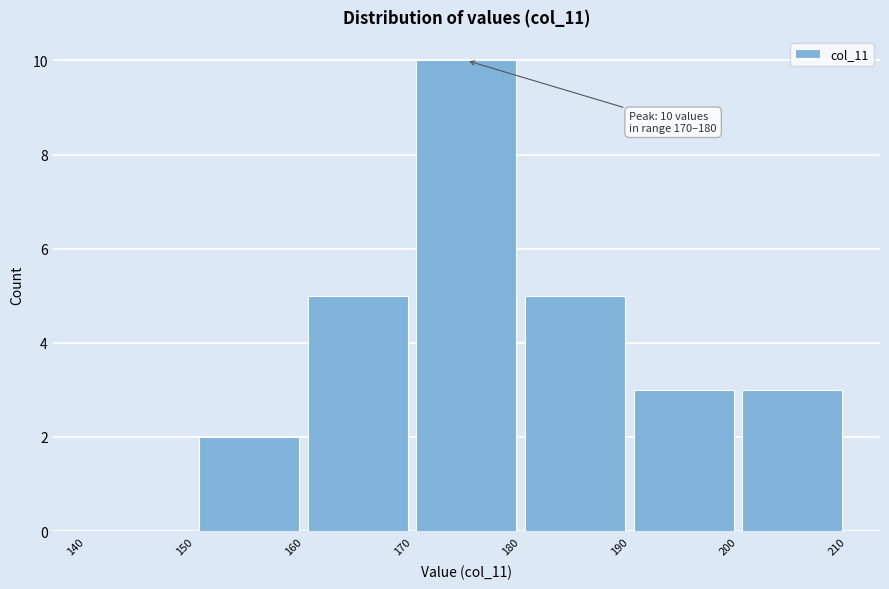

Which range on the x-axis has the tallest bar?

170 to 180